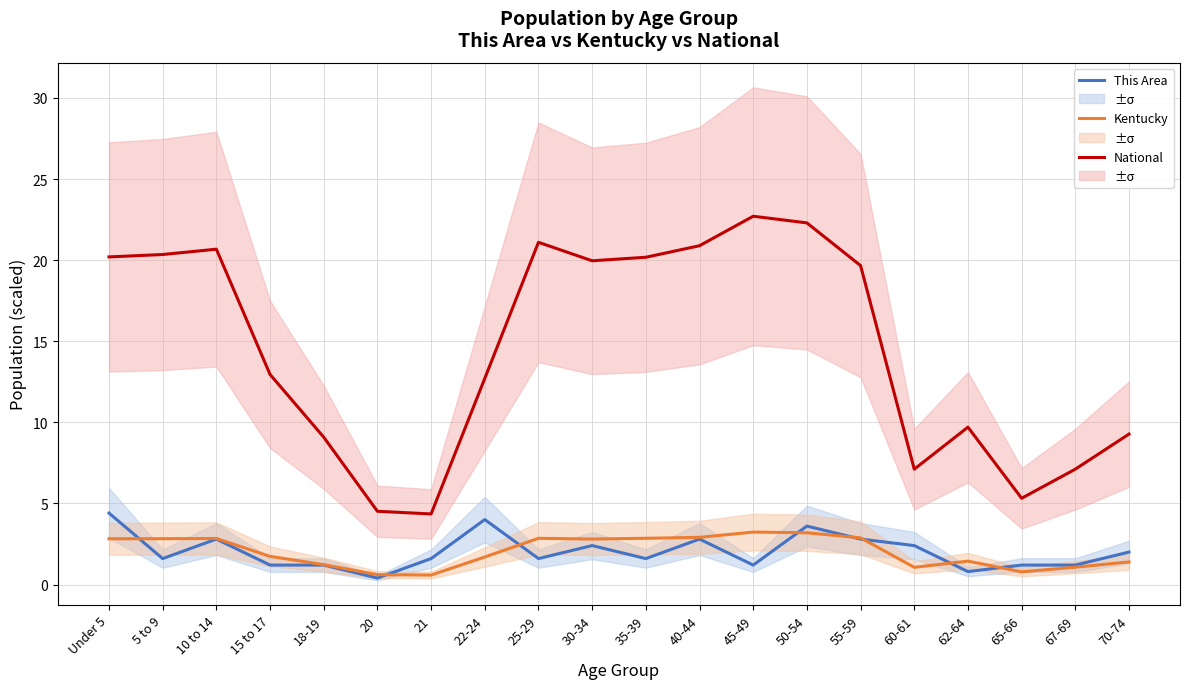

At 5 to 9, list the series in order from smallest to largest.

This Area, Kentucky, National